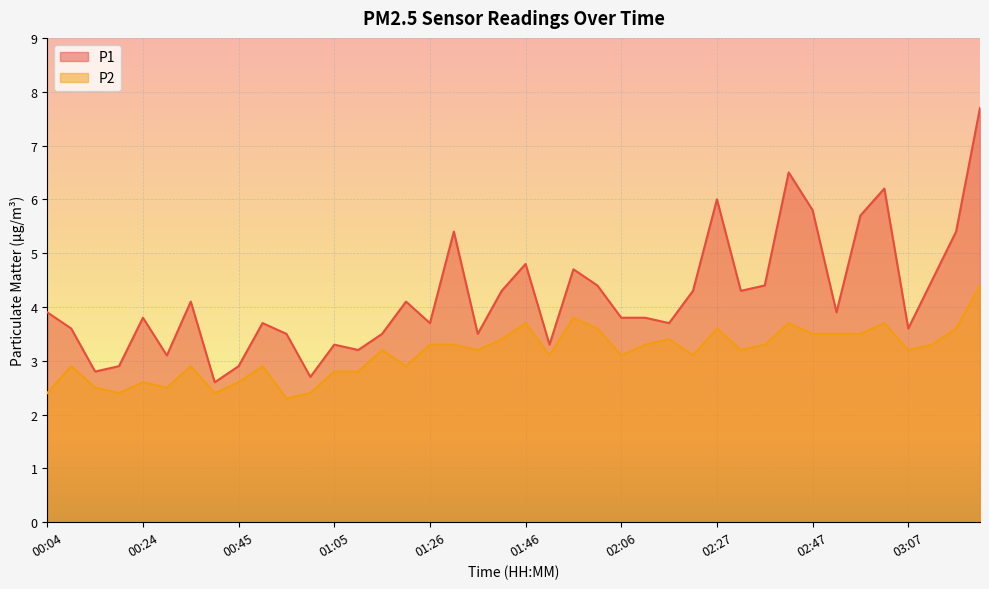

How many values in the P2 series exceed 3?

25